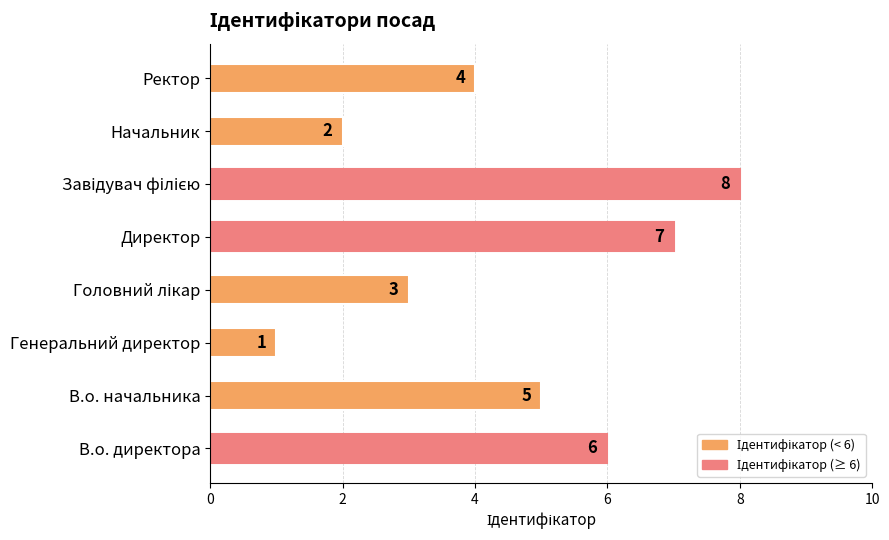

Where is the data nearest to the value 4?

Ректор